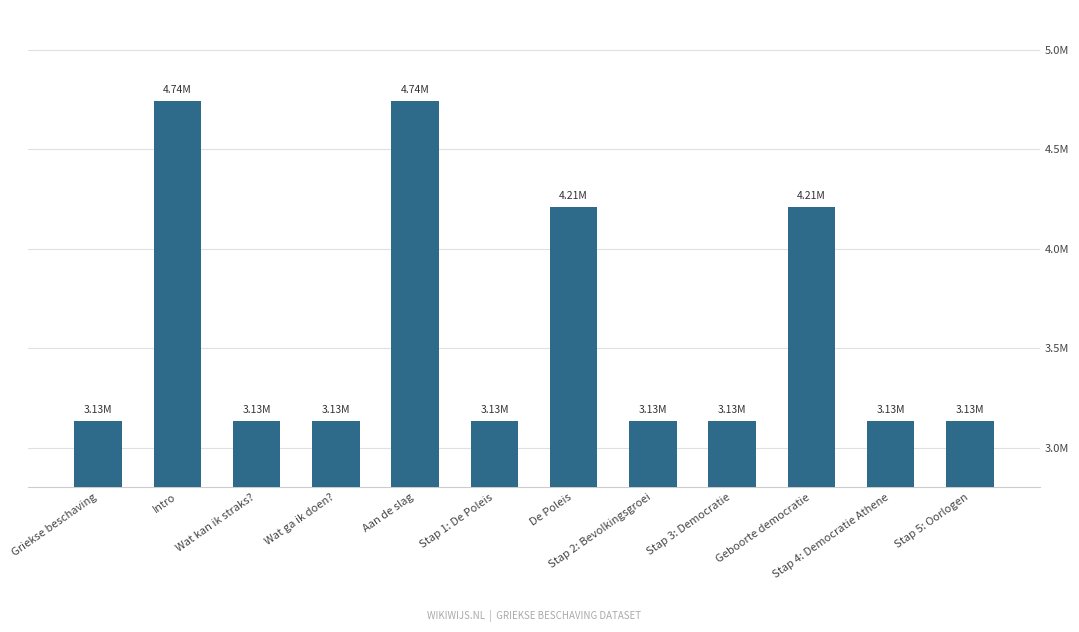

What is the value of the 6th bar from the left?

3133821